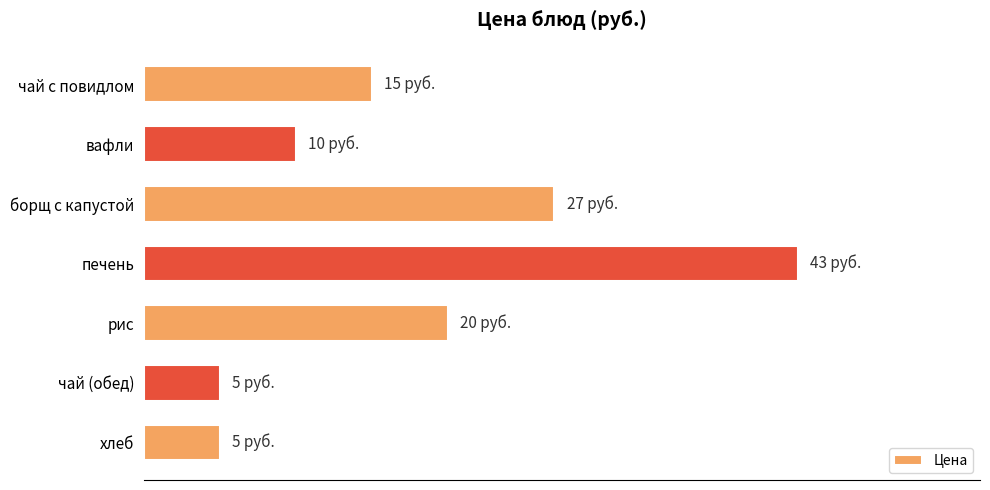

Does the chart contain any negative values?

No